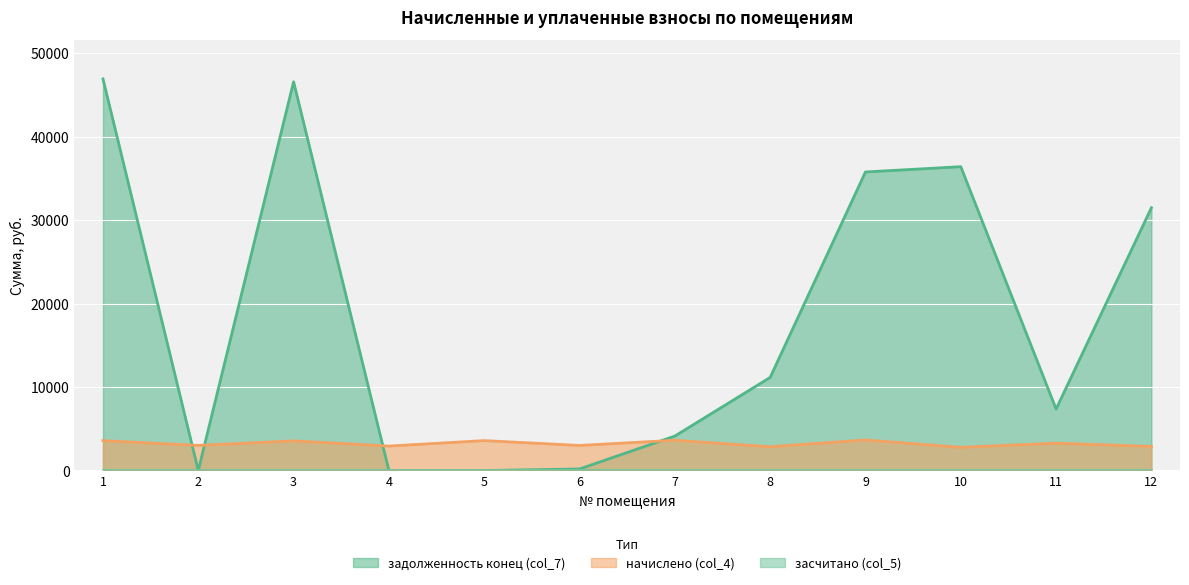

At which category does начислено (col_4) reach its first local peak?

3